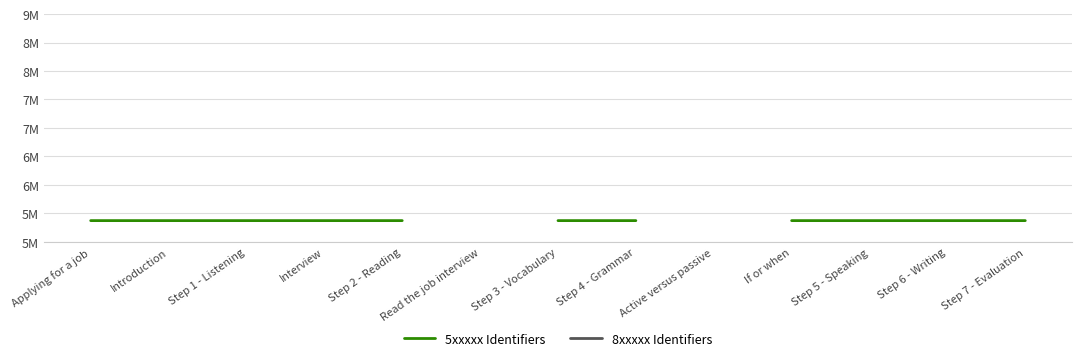

What is the sum of the 5xxxxx Identifiers values at Step 4 - Grammar and Step 2 - Reading?

10749212.0